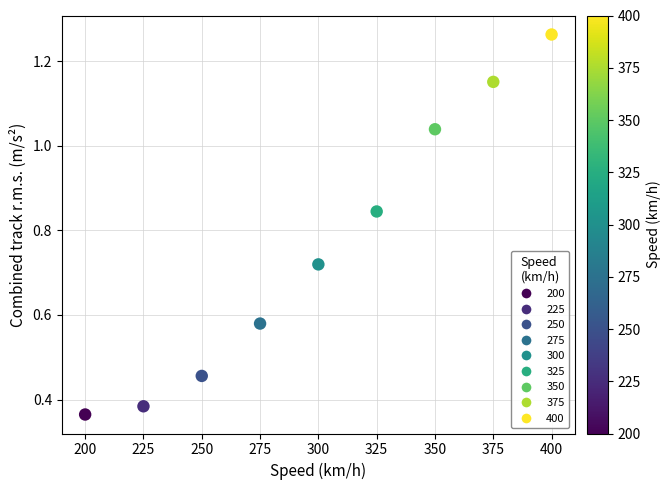

What is the average X value?

300.0